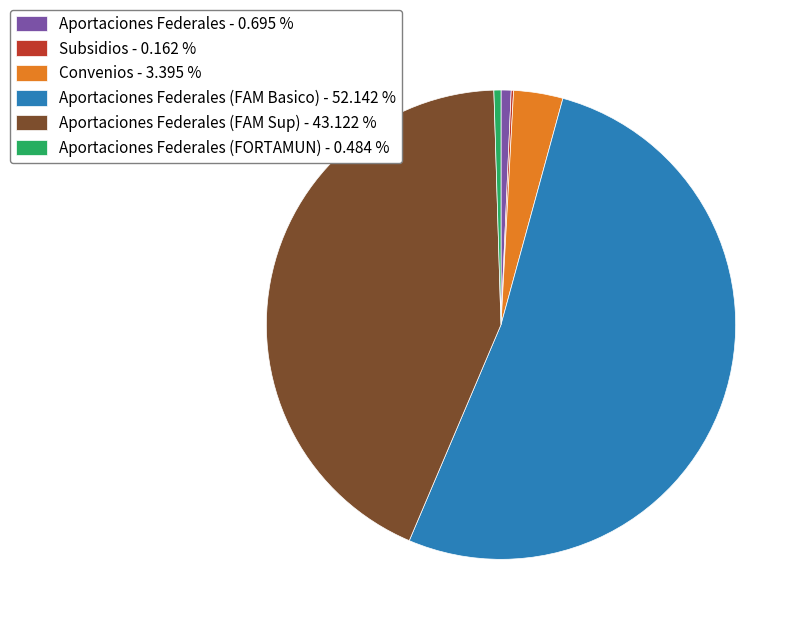

Combined, do Aportaciones Federales - 0.695 % and Aportaciones Federales (FORTAMUN) - 0.484 % account for over 50%?

No